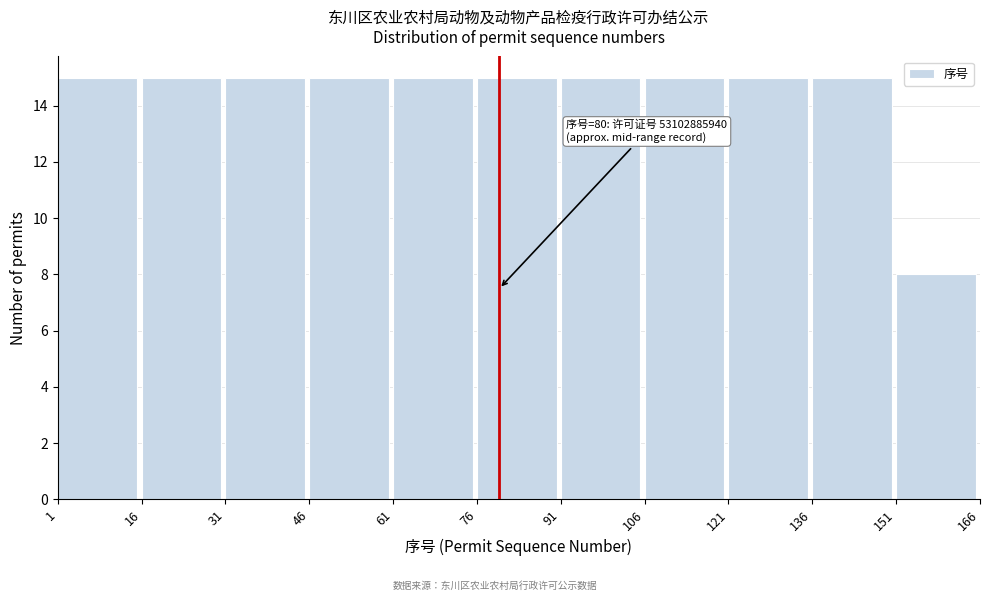

Reading right to left, transcribe all the data shown in this chart.

151=8	136=15	121=15	106=15	91=15	76=15	61=15	46=15	31=15	16=15	1=15